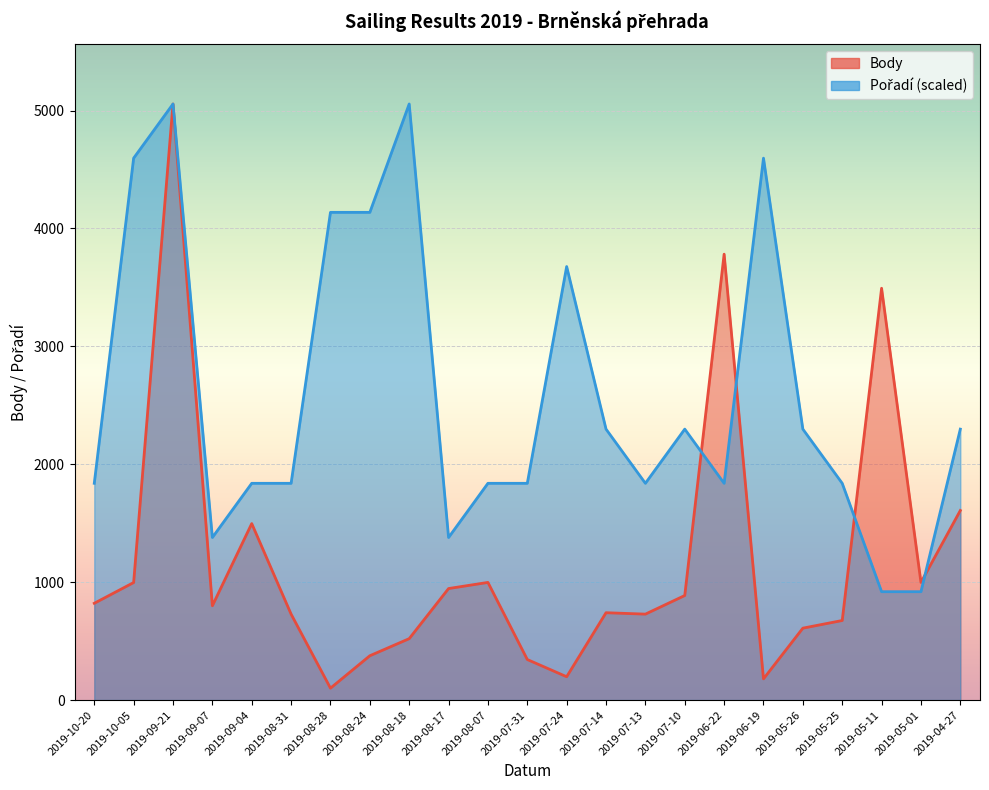

What is the difference between the maximum and second lowest values in the Body series?

4876.0